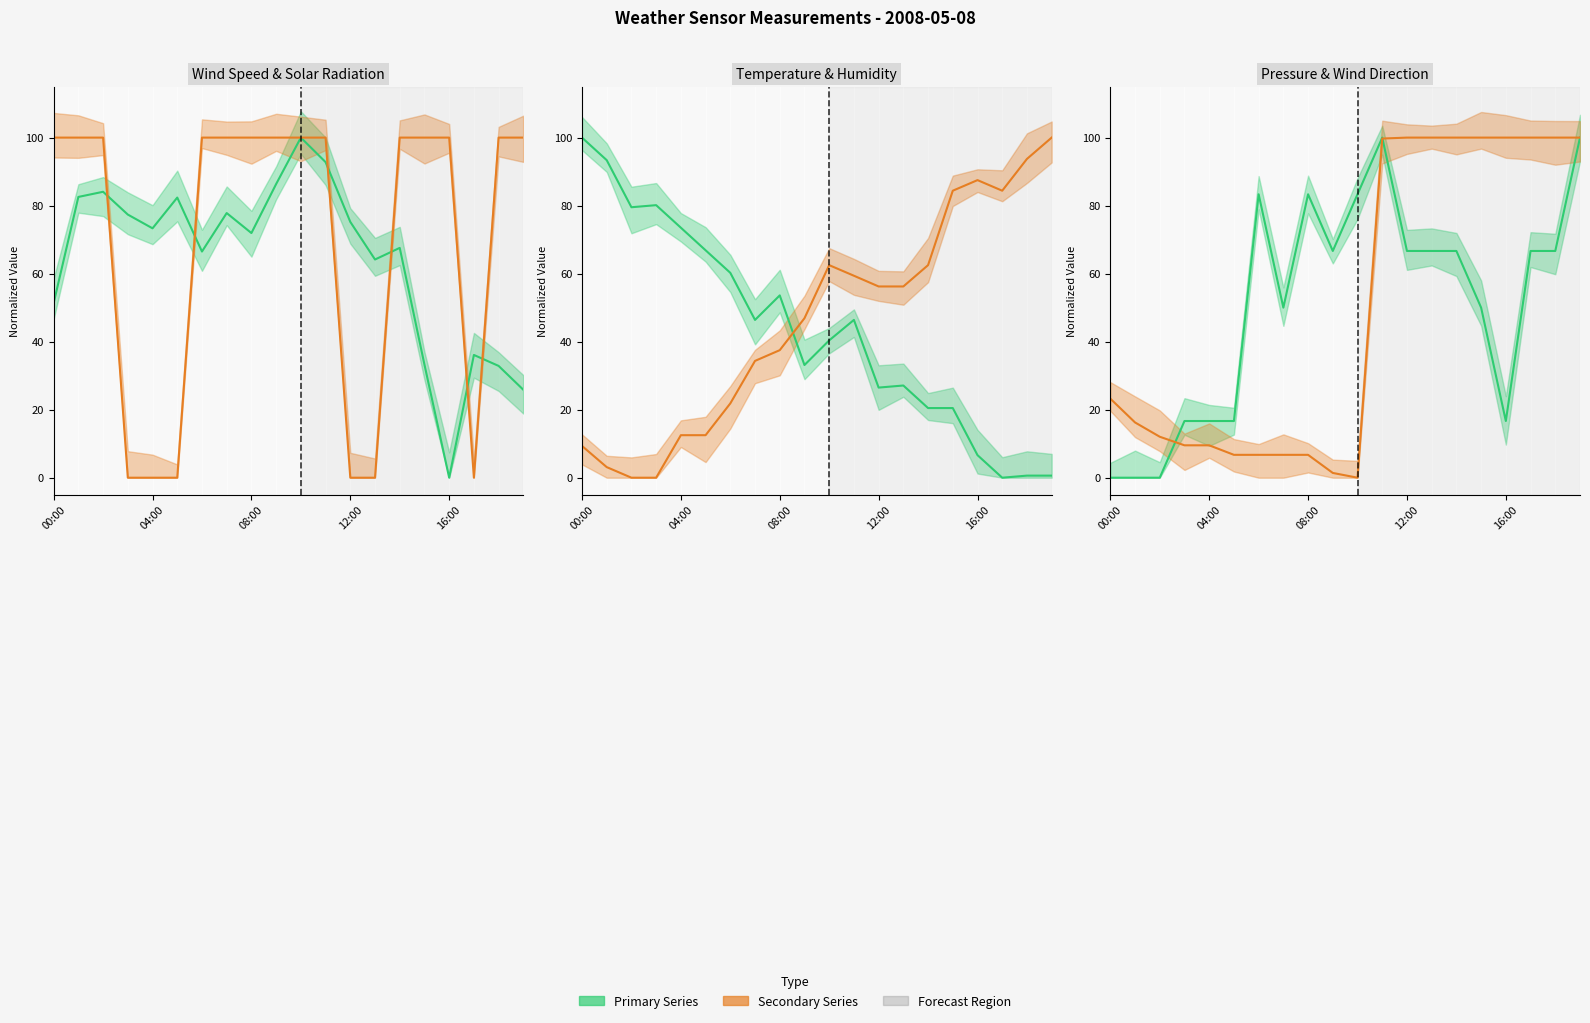

How many lines are shown in the chart?

6